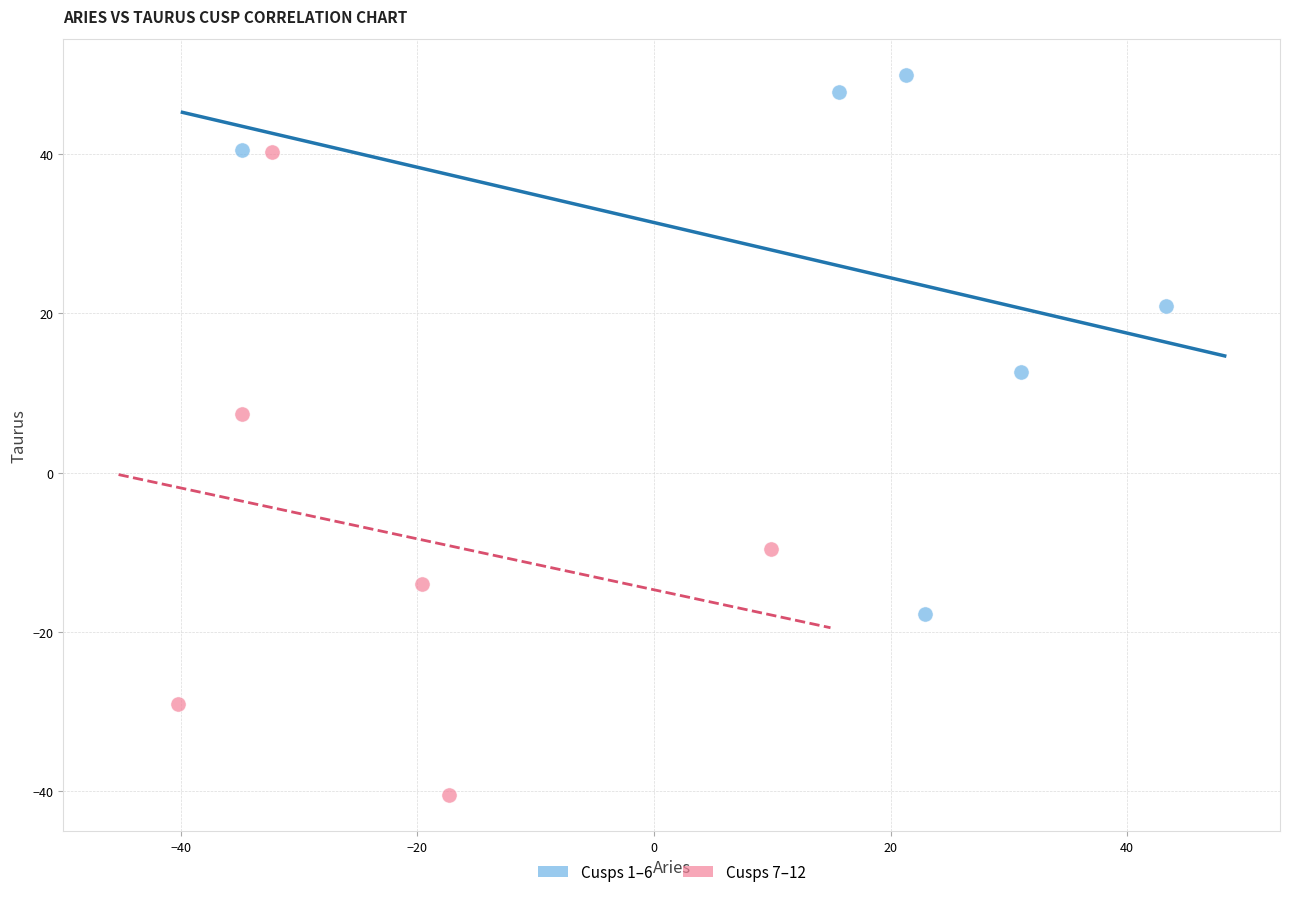

Which series has the widest spread of Y values?

Cusps 7–12